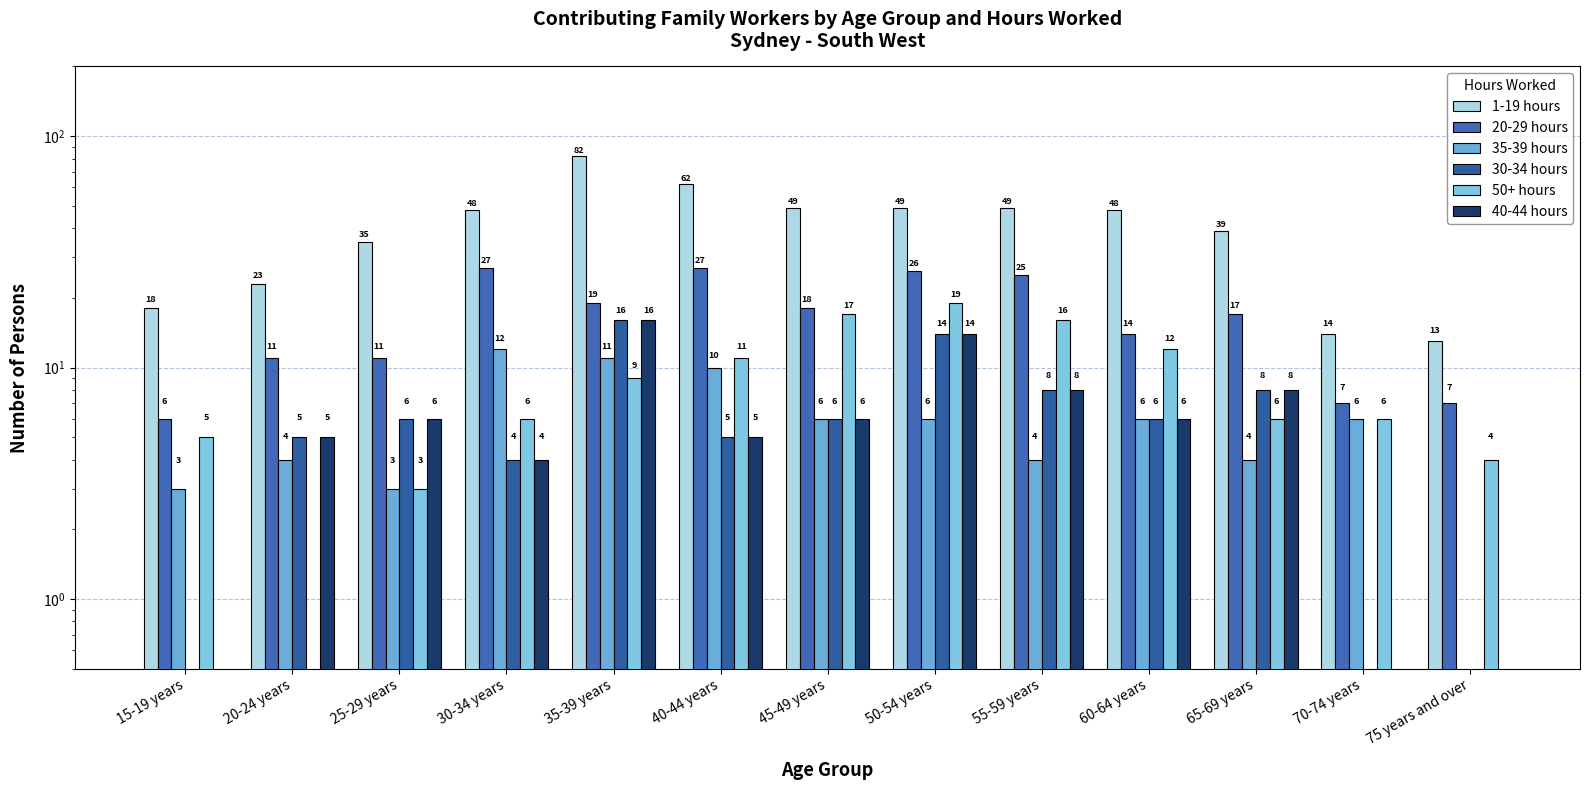

At which category does the chart reach its minimum across all series?

75 years and over